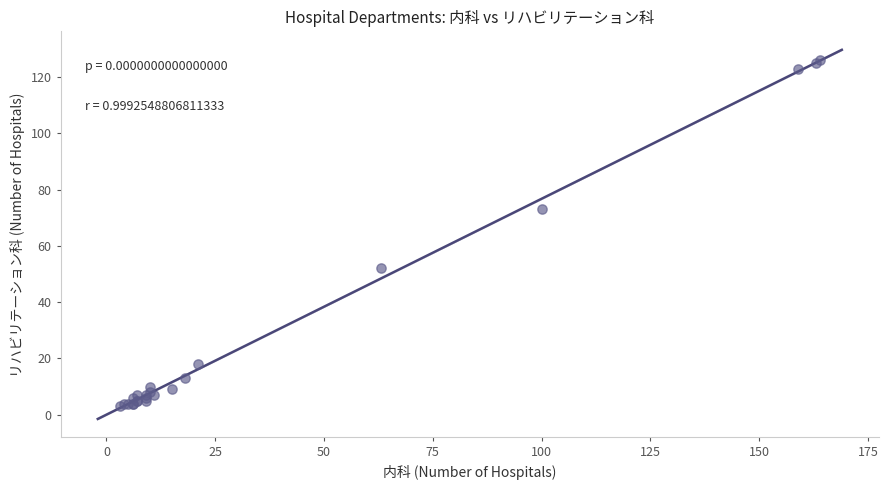

What Y value in the scatter plot is closest to 64?

73